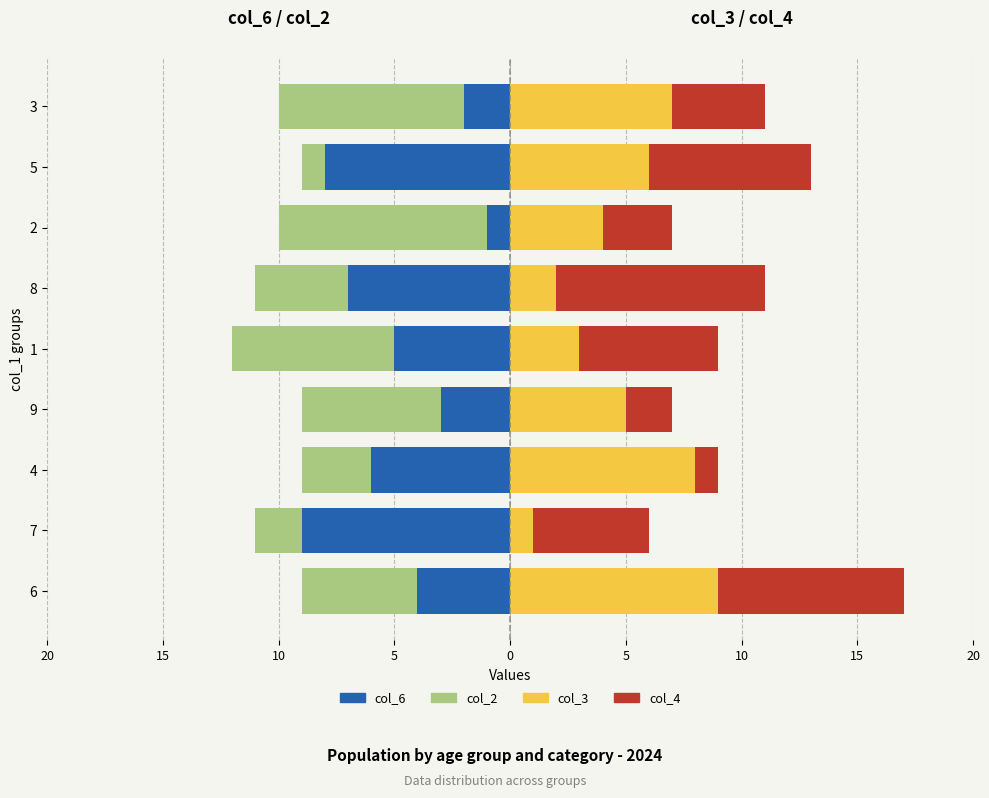

Are the bars horizontal?

Yes